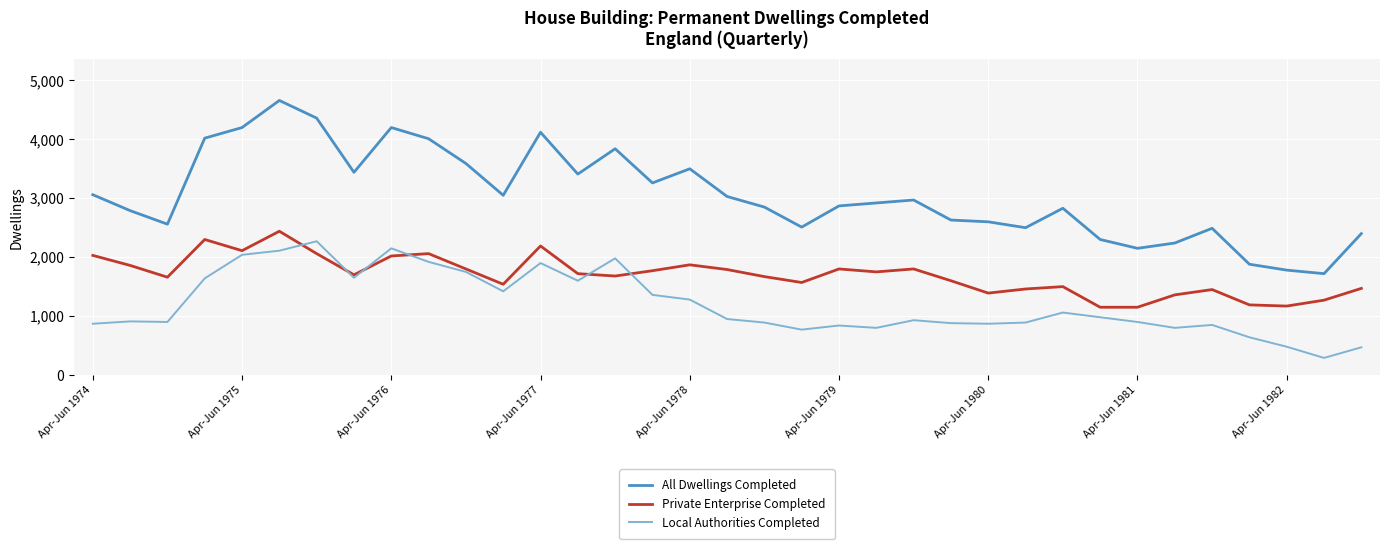

True or false: All Dwellings Completed and Private Enterprise Completed cross at least once.

False